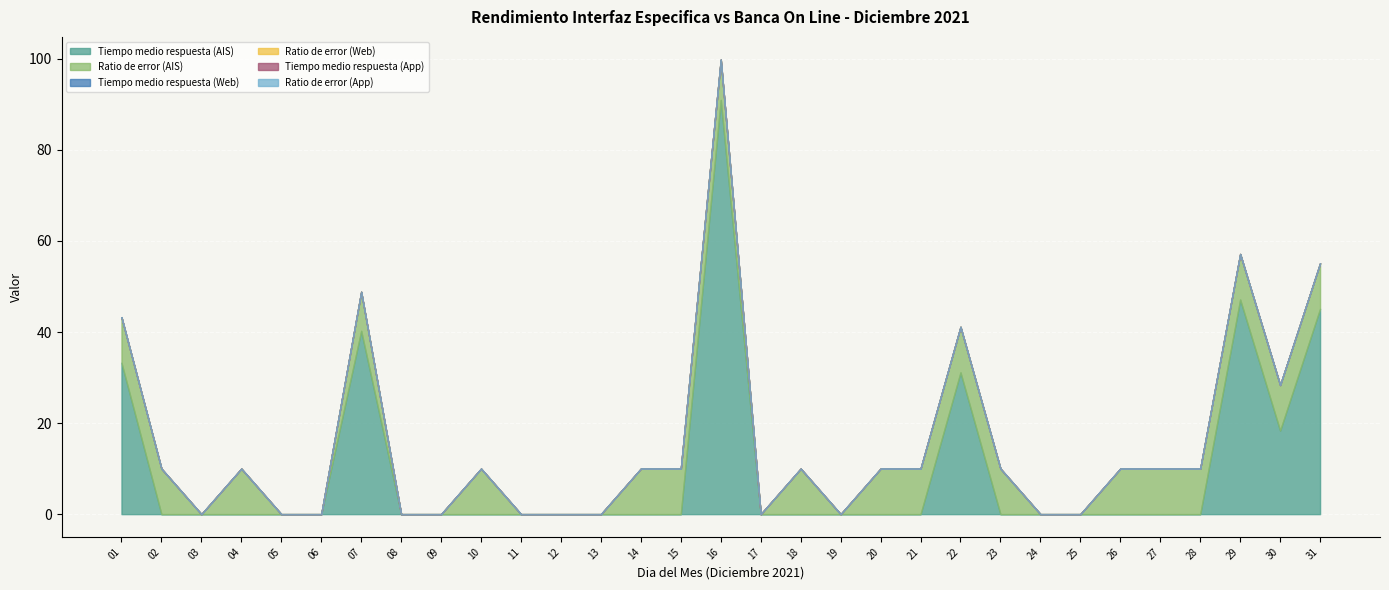

Which category has the highest value across all series?

16